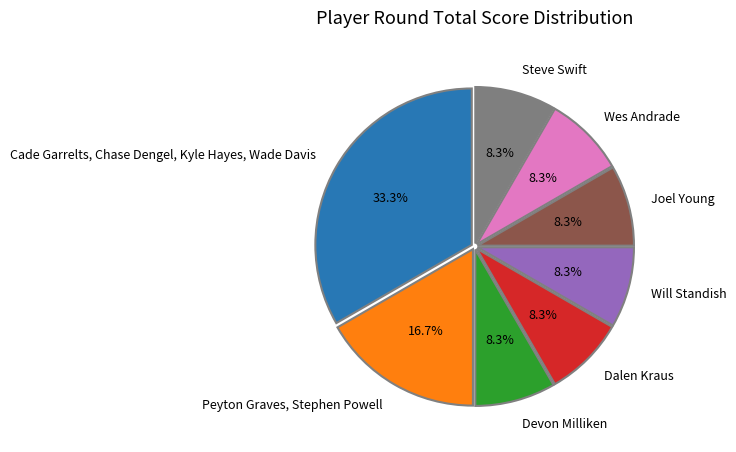

Which category has the biggest portion of the pie?

Cade Garrelts, Chase Dengel, Kyle Hayes, Wade Davis